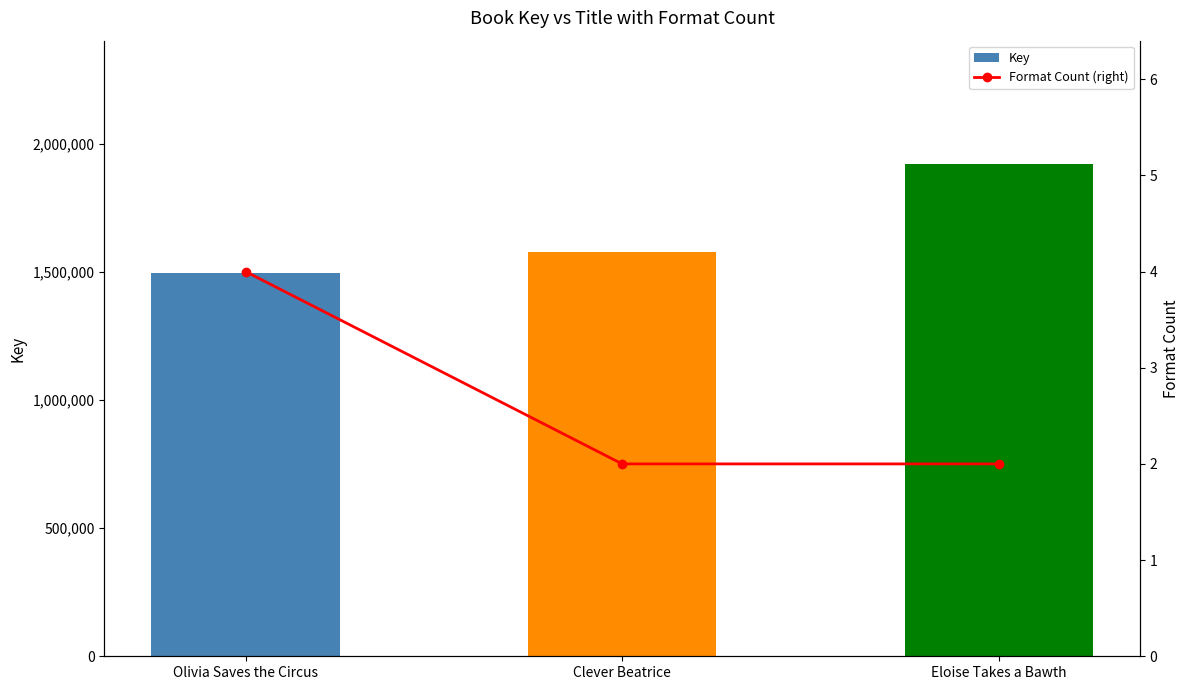

Rank the series by their maximum value, from lowest to highest.

Format Count (right), Key